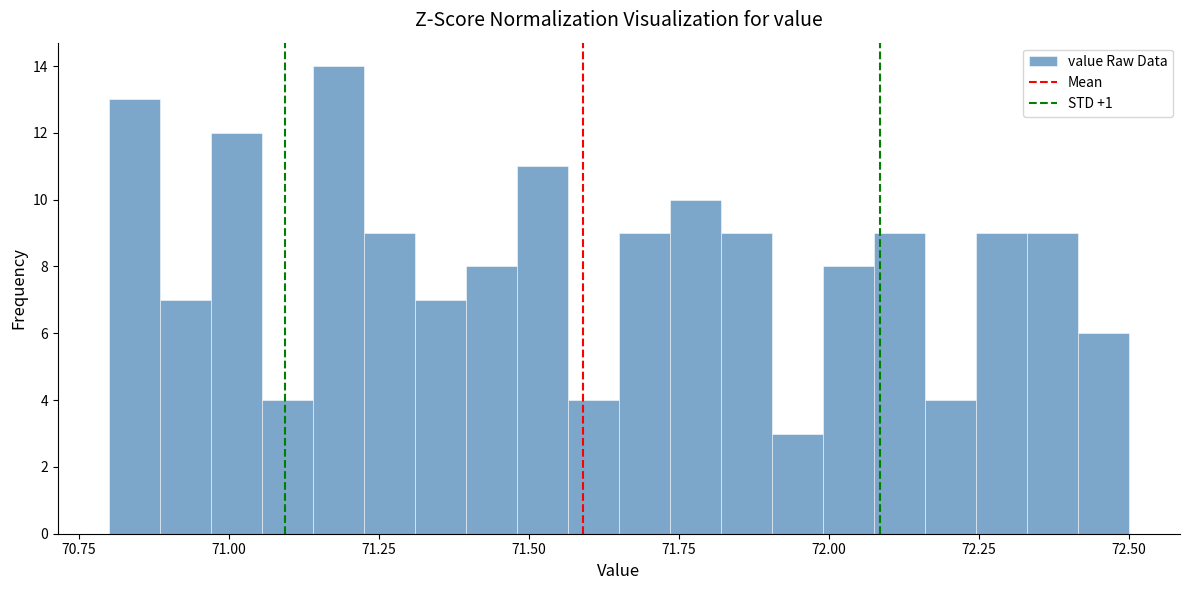

Around what value on the x-axis is the tallest bar? Give the approximate position of its centre, as read against the axis.

71.20